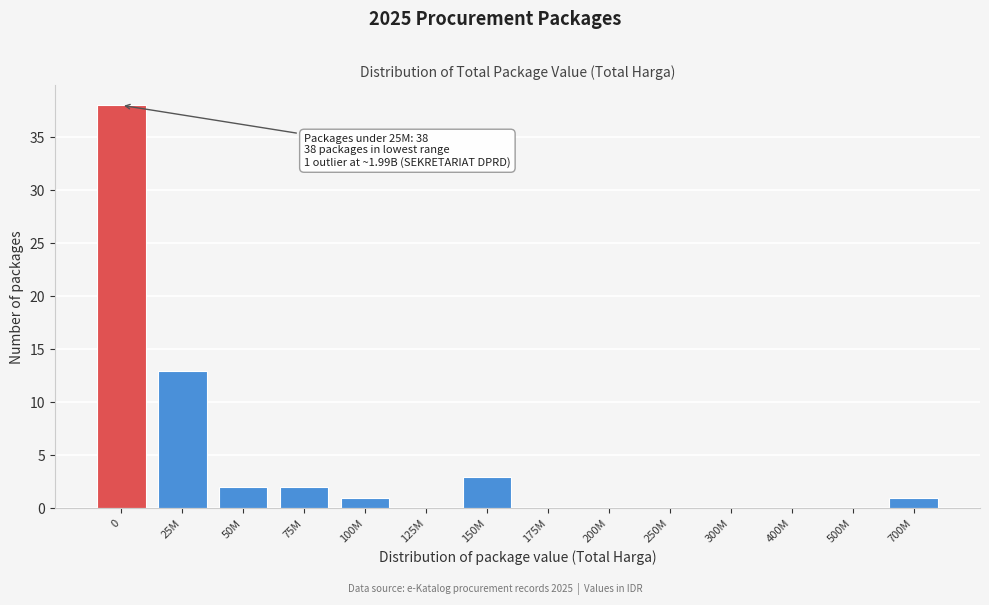

Reading left to right, list all the values displayed in this chart.

0=38	25M=13	50M=2	75M=2	100M=1	125M=0	150M=3	175M=0	200M=0	250M=0	300M=0	400M=0	500M=0	700M=1